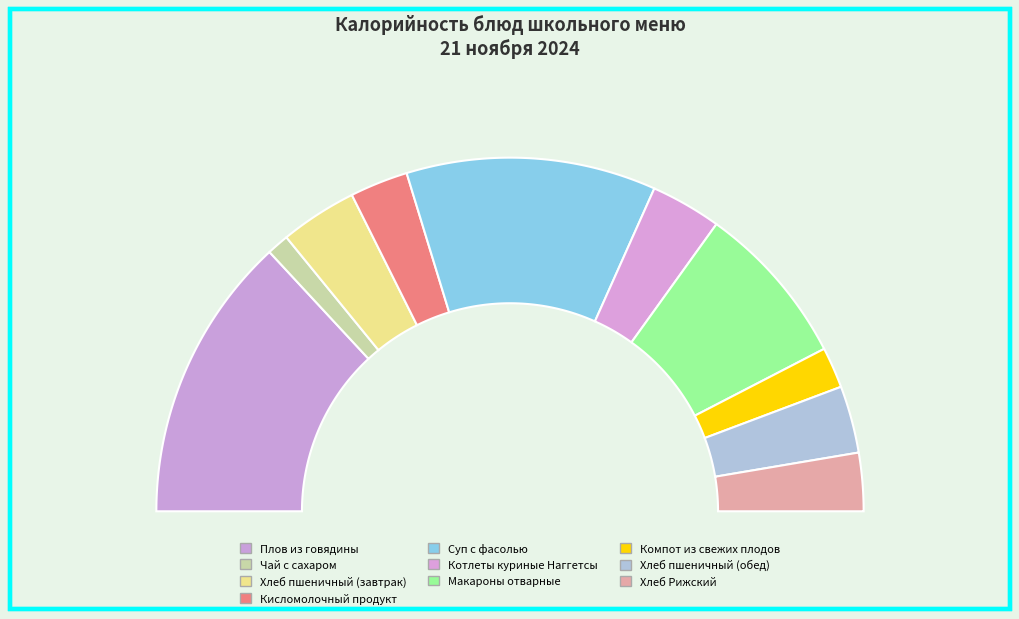

To the nearest percent, what is the combined percentage of Чай с сахаром and Макароны отварные?

17%